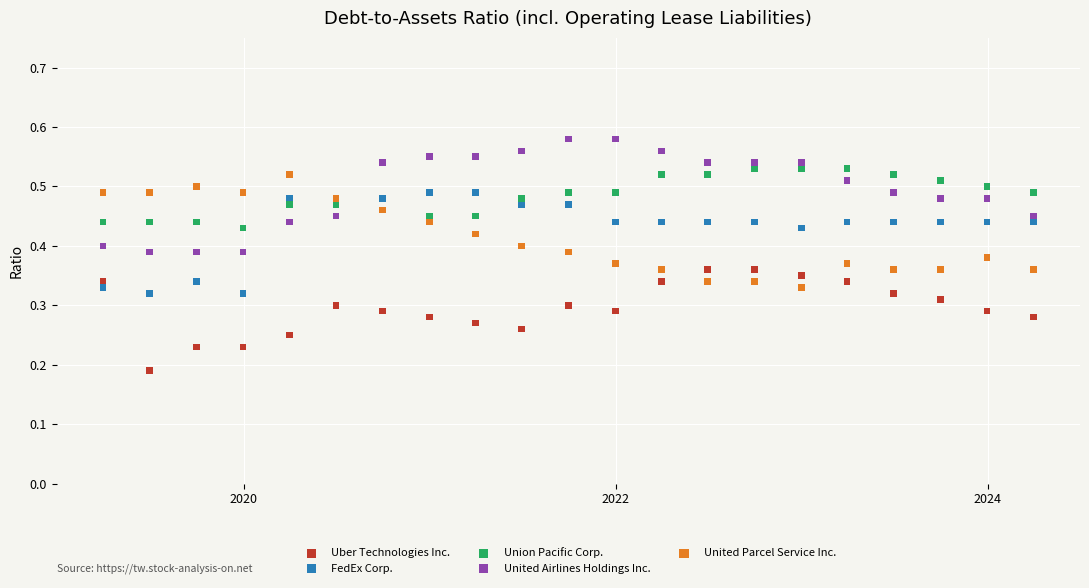

Which series contains the lowest Y value?

Uber Technologies Inc.